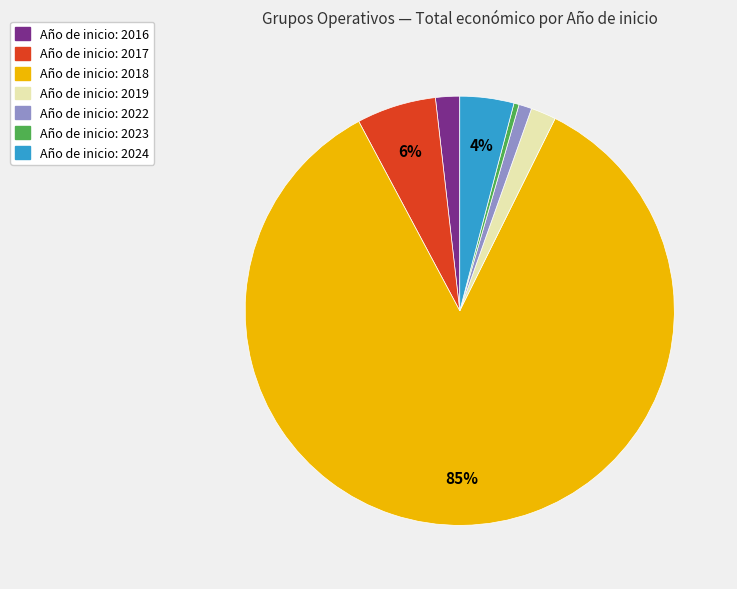

Does any single category account for the majority?

Yes